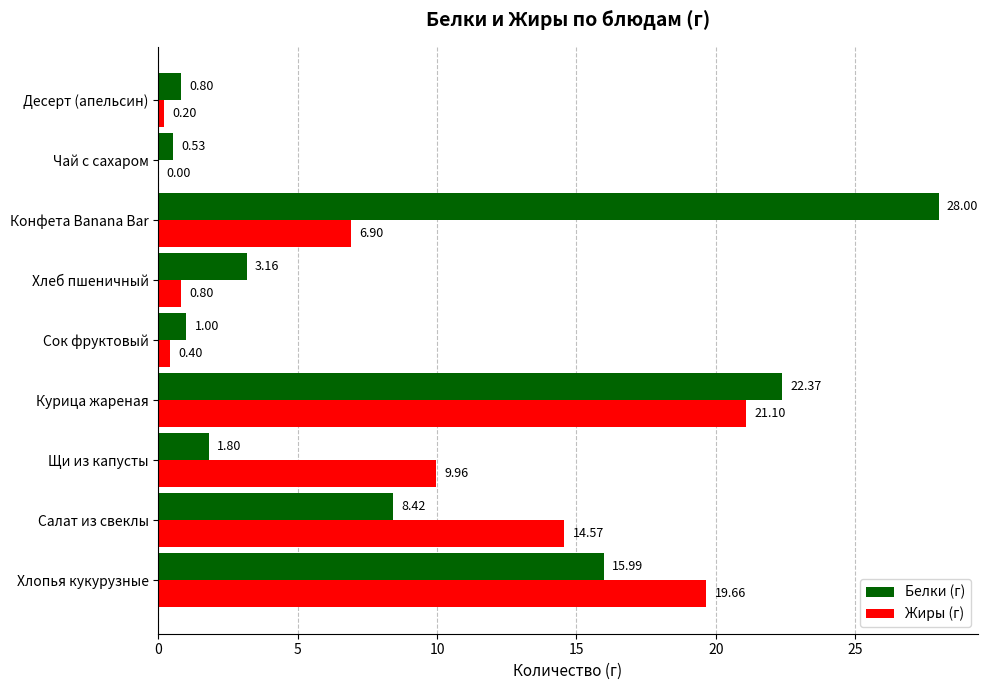

Count the number of data series in this chart.

2